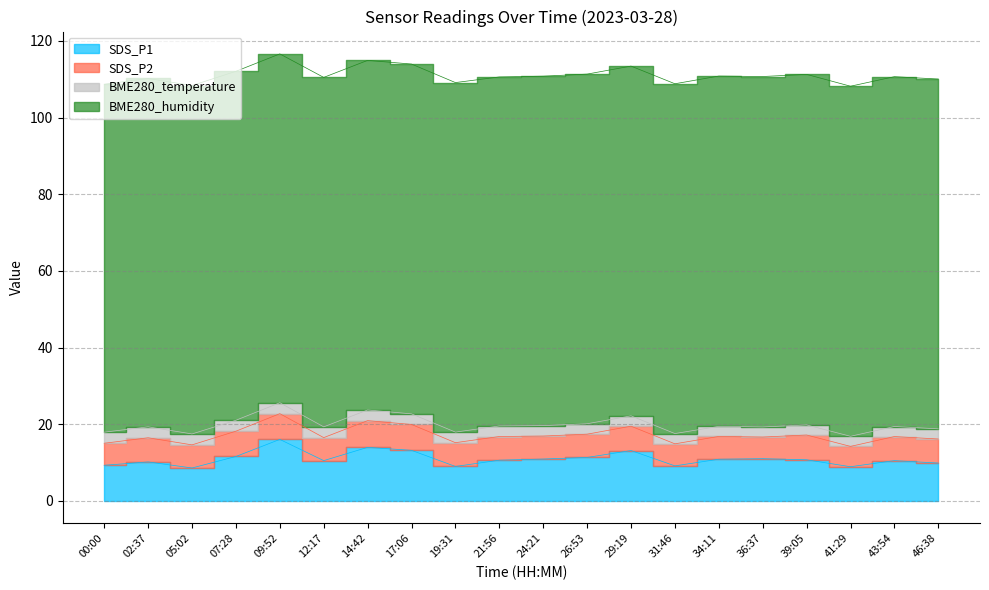

Which series has the largest range (max minus min)?

SDS_P1